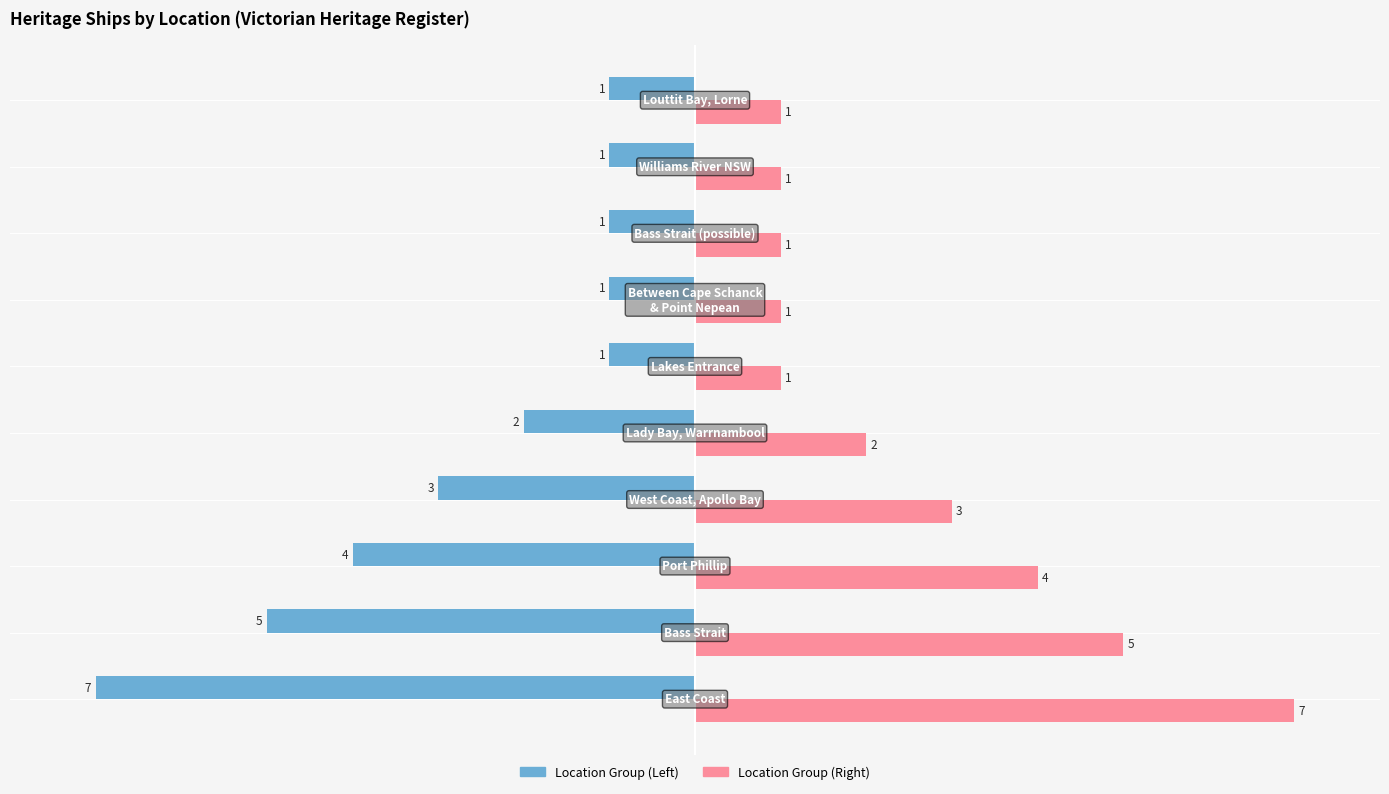

What is the smallest value displayed?

-7